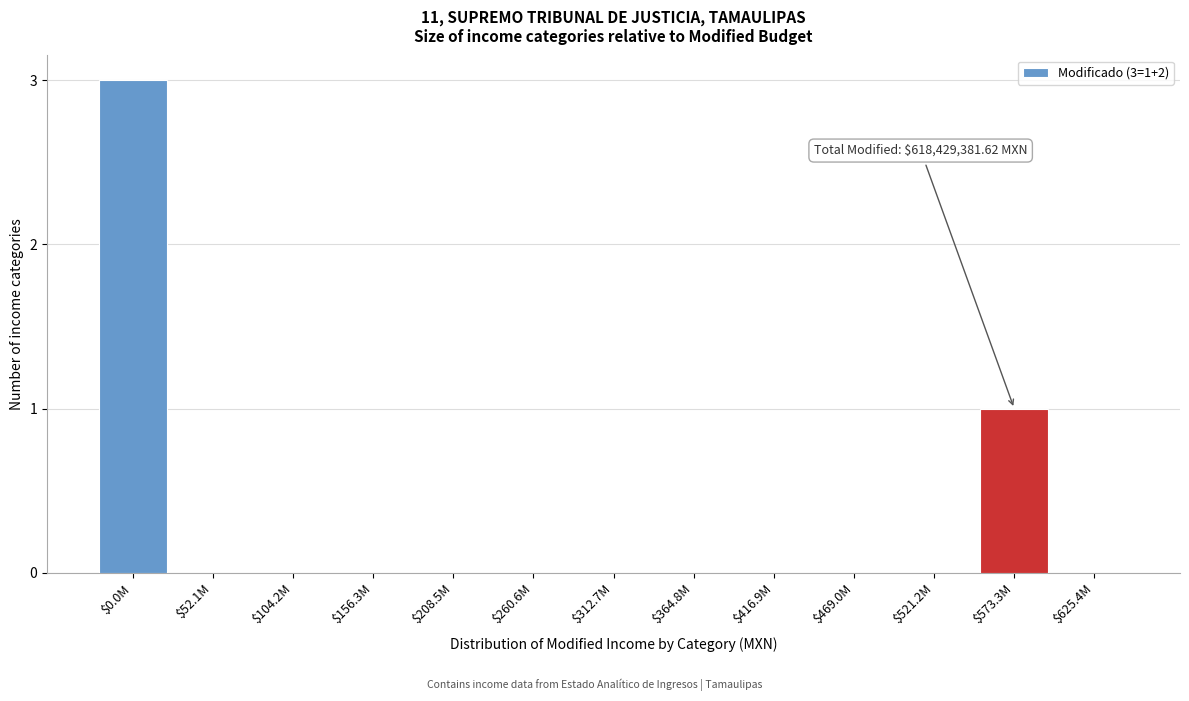

What is the maximum value shown in the chart?

3